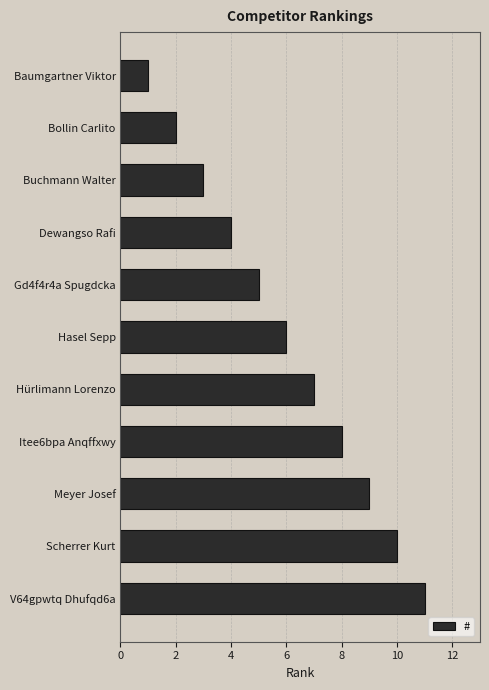

What is the ratio of the value at V64gpwtq Dhufqd6a to the value at Hürlimann Lorenzo?

1.6